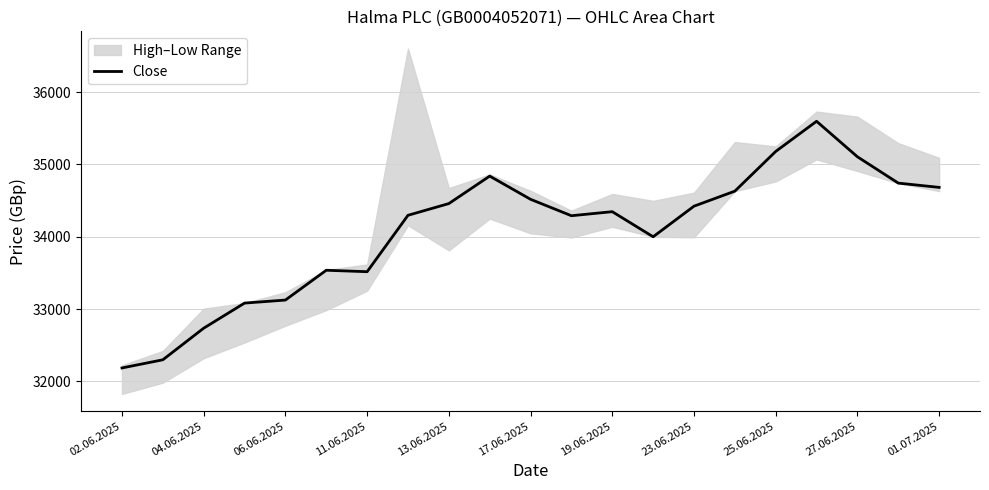

Which label corresponds to the smallest value in the chart?

02.06.2025